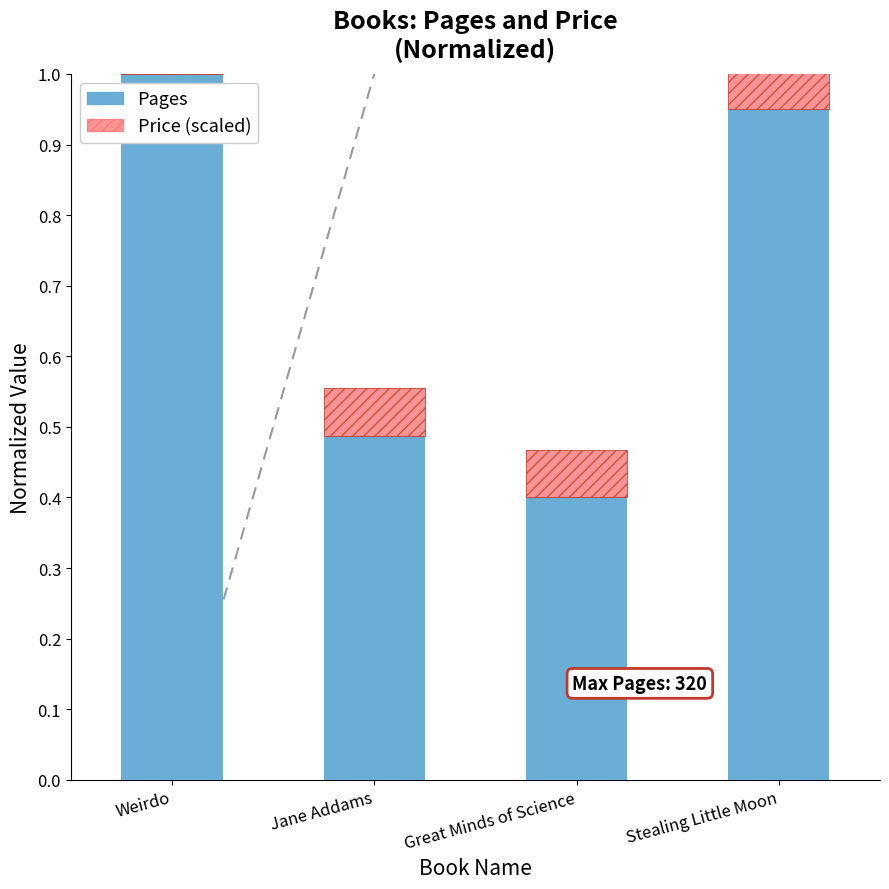

Are the bars horizontal?

No